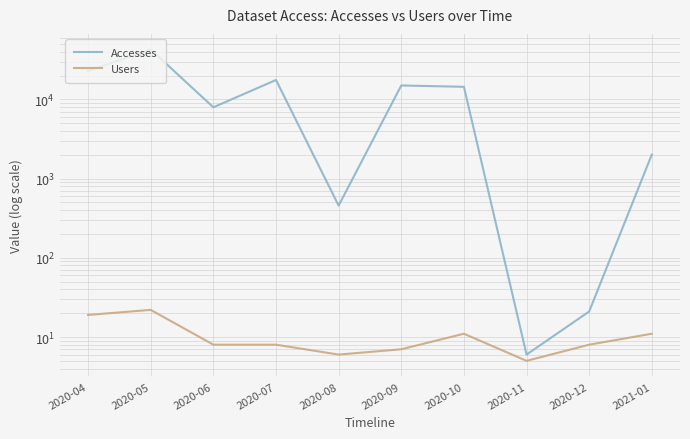

True or false: Accesses has a value of 21 at 2020-12.

True